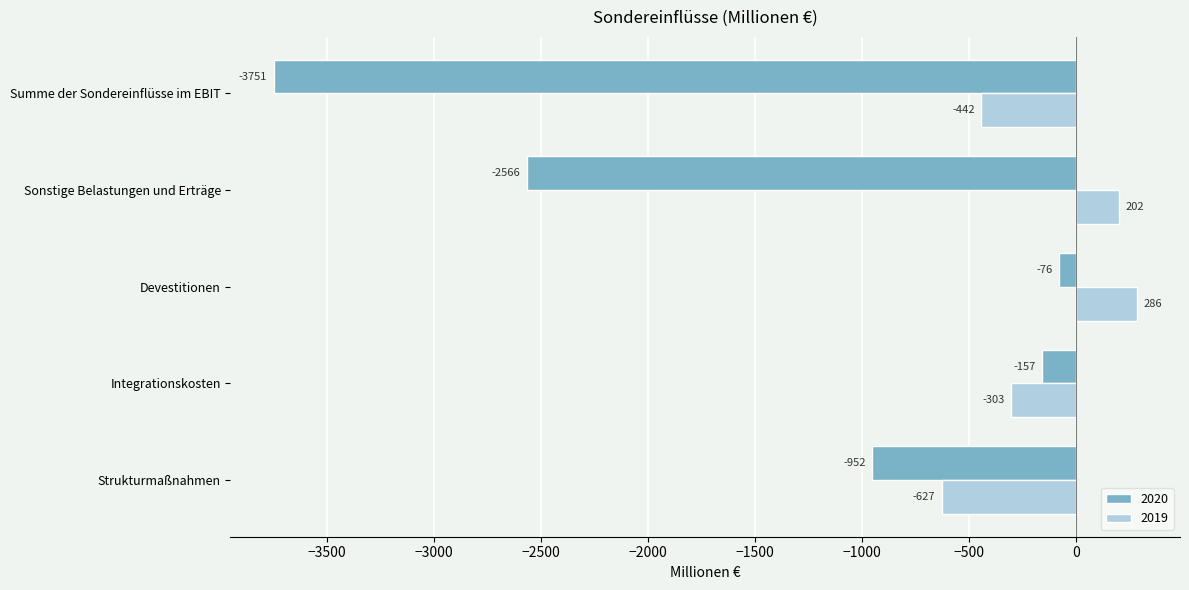

What is the maximum value for 2020?

-76